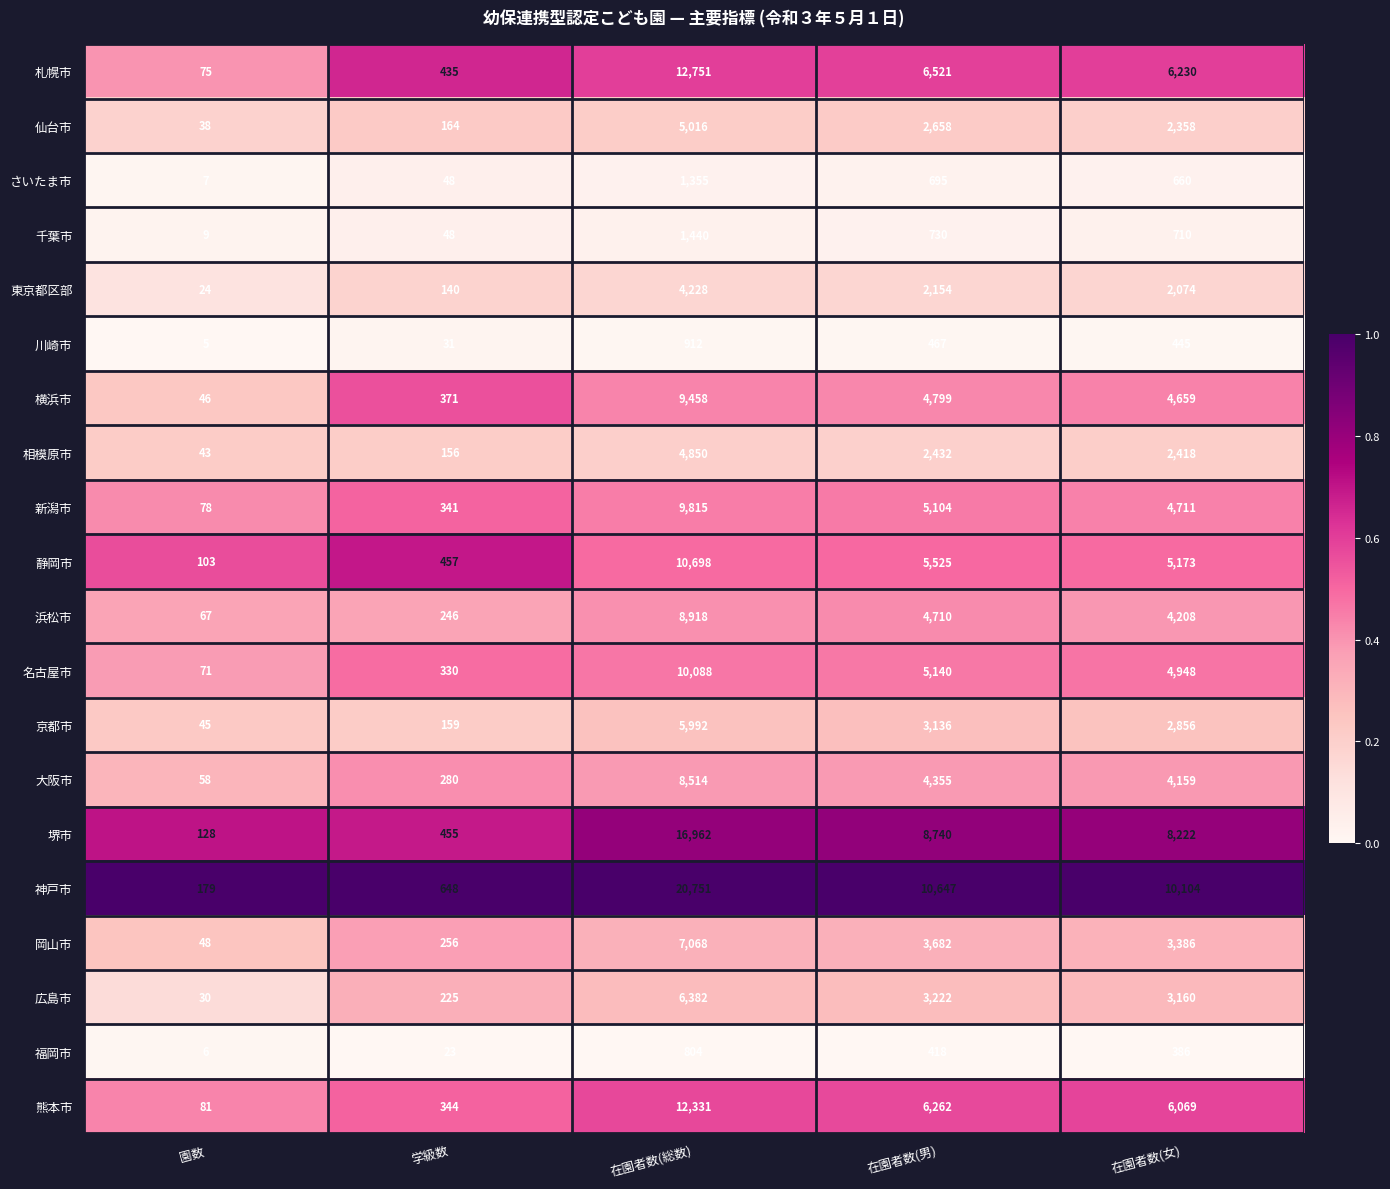

Which series changed the most between 学級数 and 在園者数(男)?

神戸市